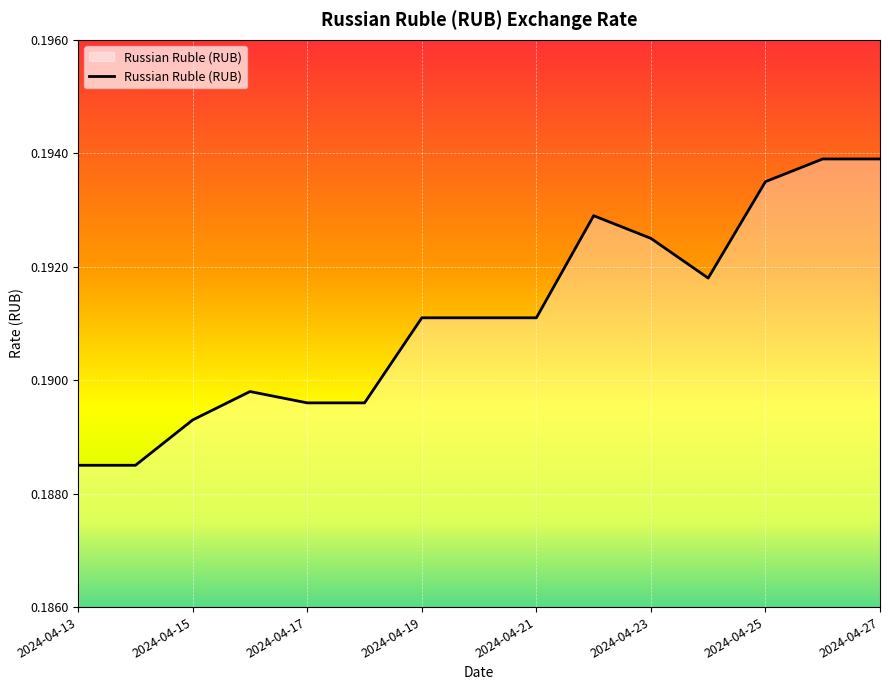

Is it true that the value at 2024-04-19 is 0.3?

False